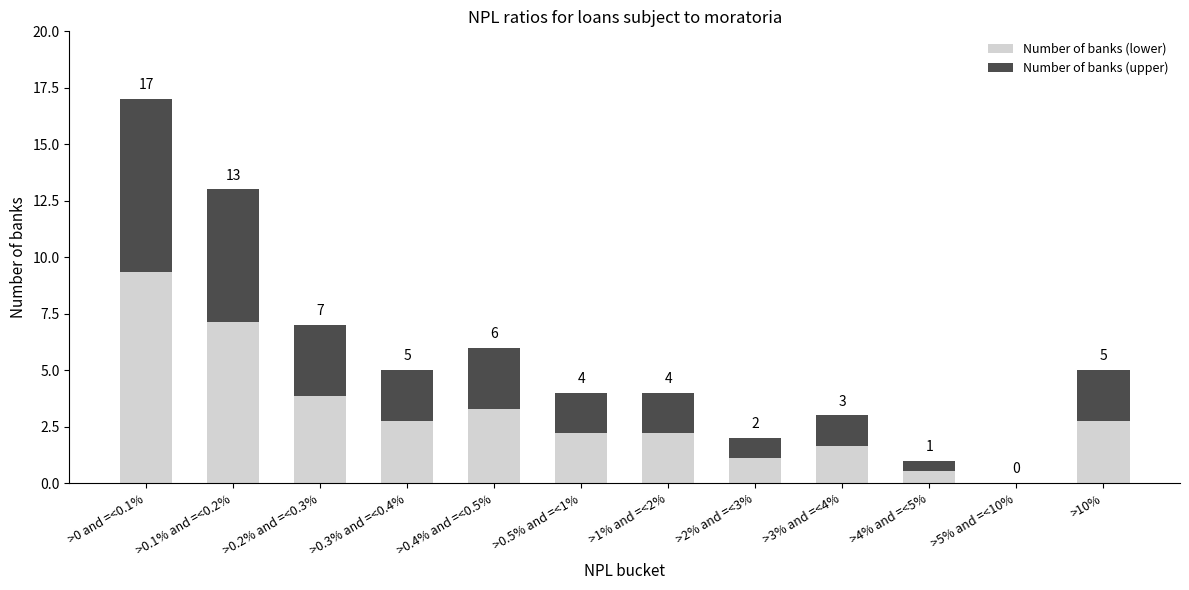

What are all the series names shown in the legend?

Number of banks (lower), Number of banks (upper)